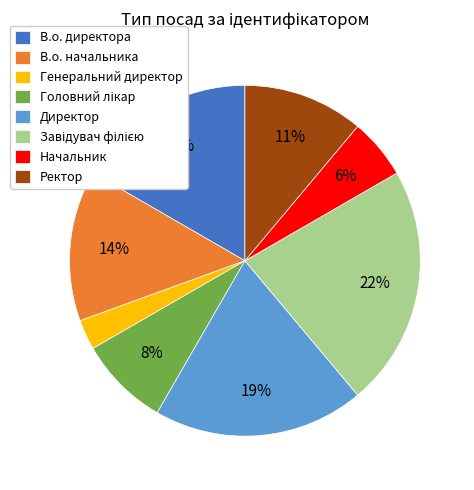

What is the smallest slice in the pie chart?

Генеральний директор